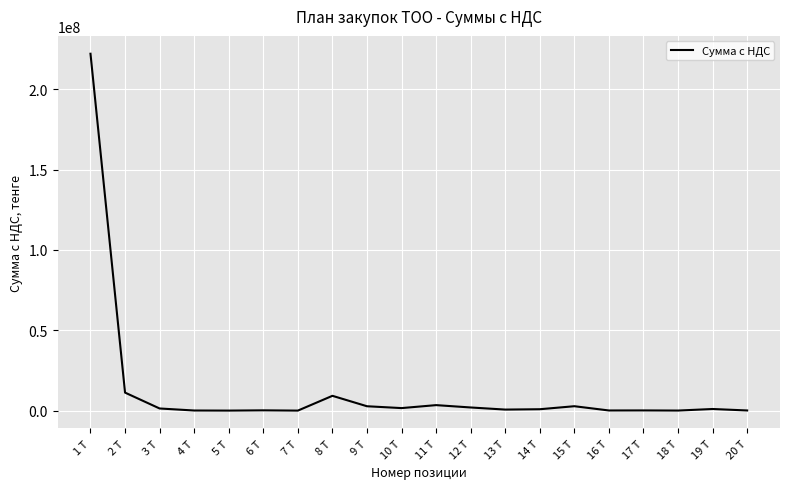

What is the sum of the values at 4 Т and 2 Т?

11280664.2